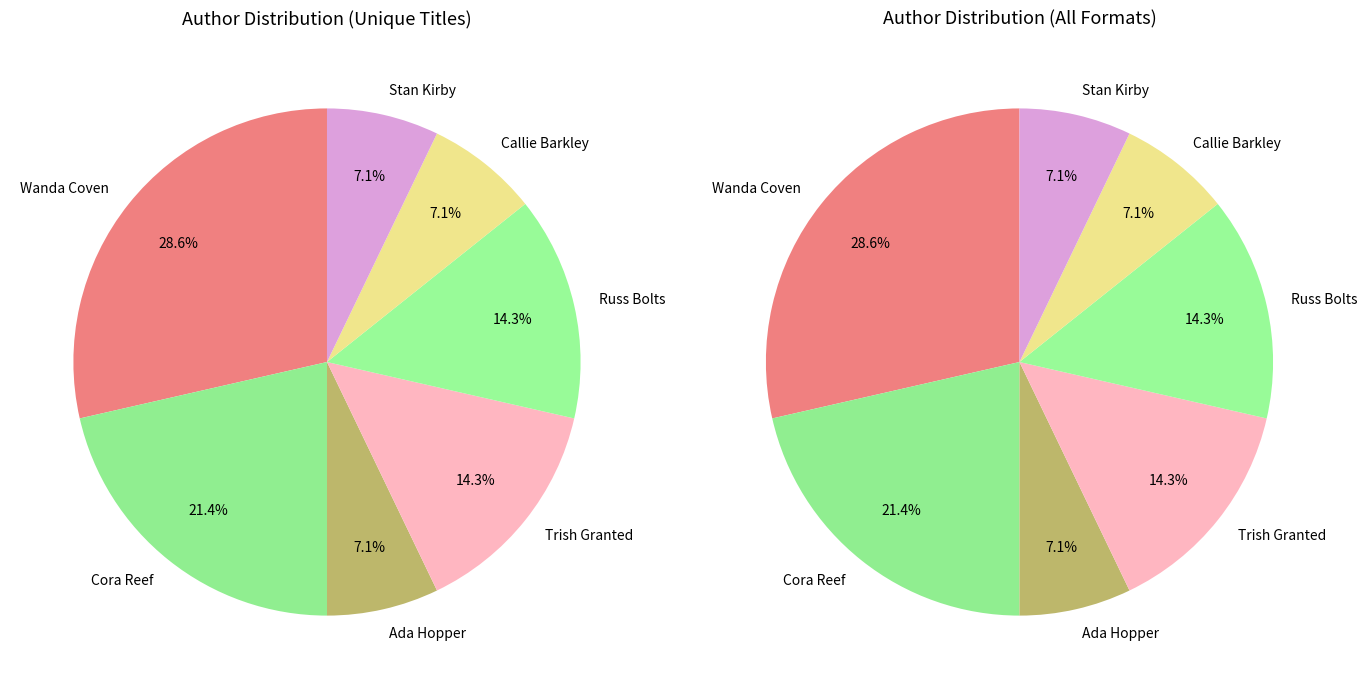

How many segments does this pie chart have?

7